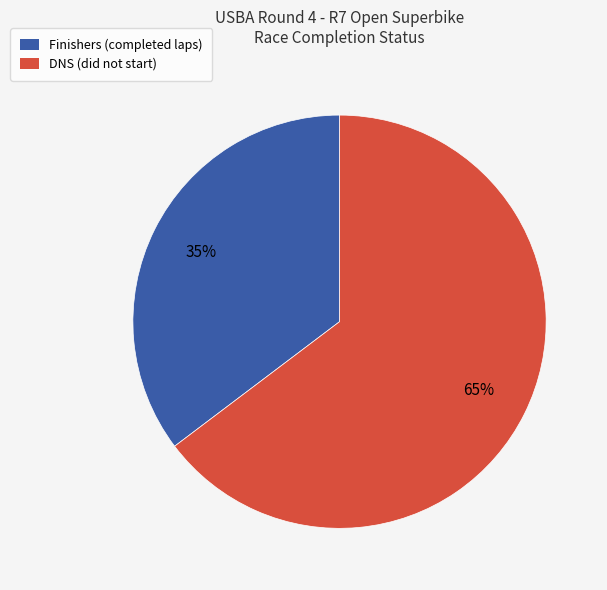

To the nearest percent, what is the average slice percentage?

50%